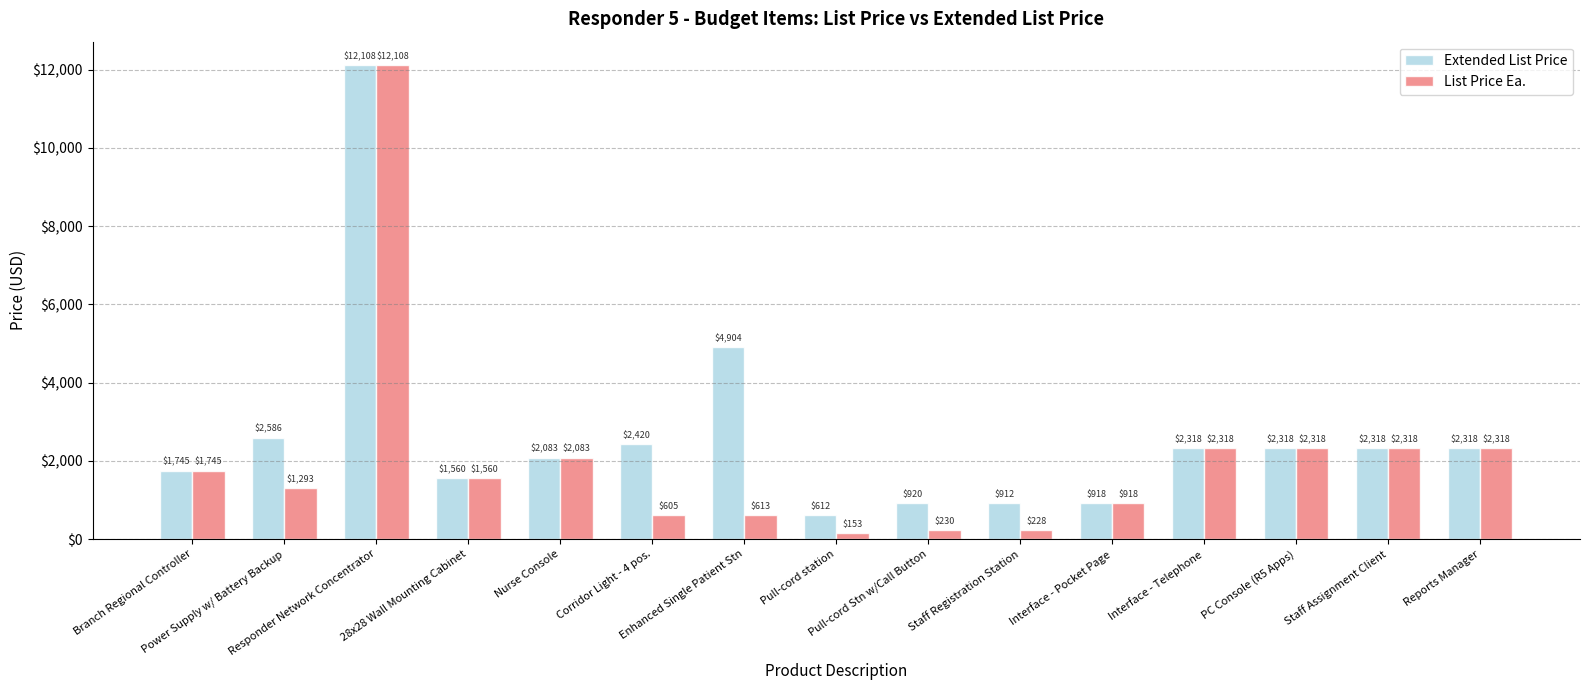

What is the total value across all series at Power Supply w/ Battery Backup?

3879